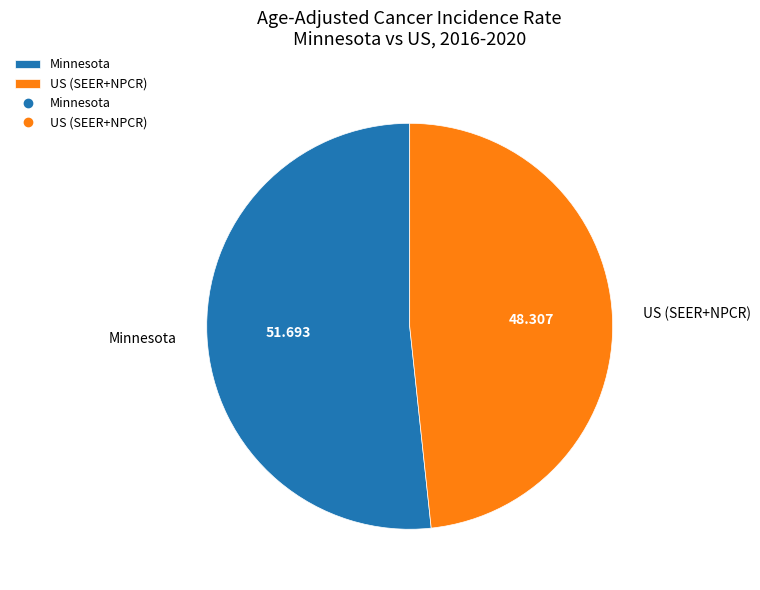

Combined, do Minnesota and US (SEER+NPCR) account for over 50%?

Yes